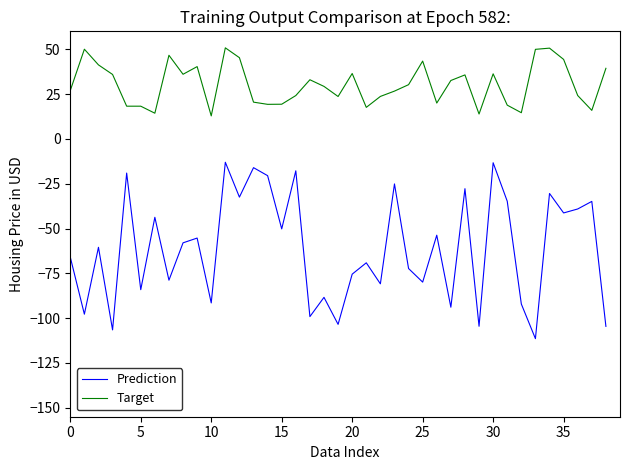

Which series has the widest spread of values?

Prediction